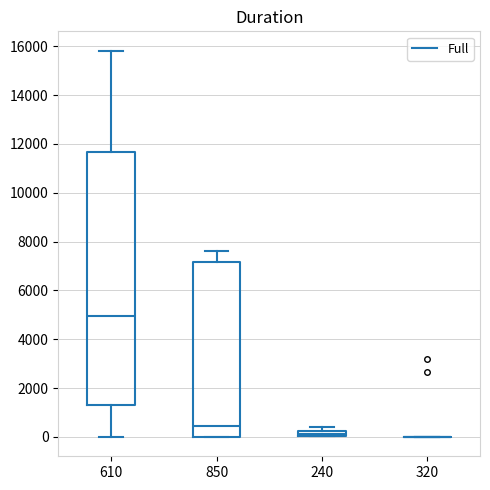

Which box is the tallest, from its lower edge to its upper edge?

610